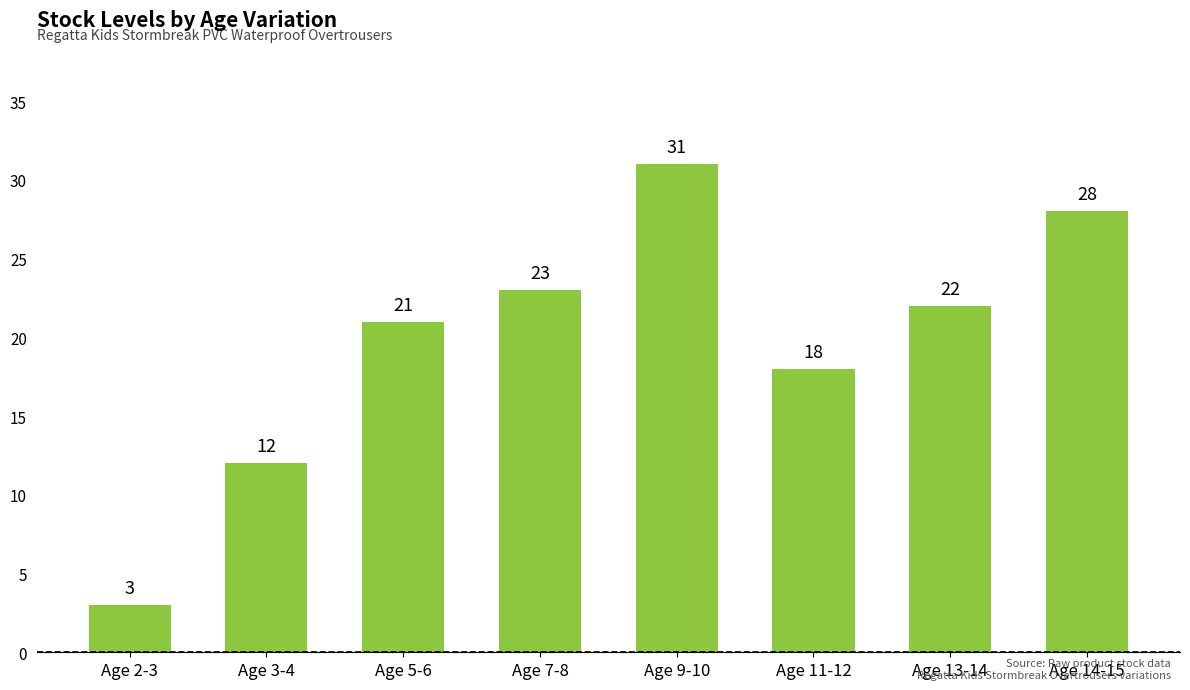

How many values are between 18 and 28?

5